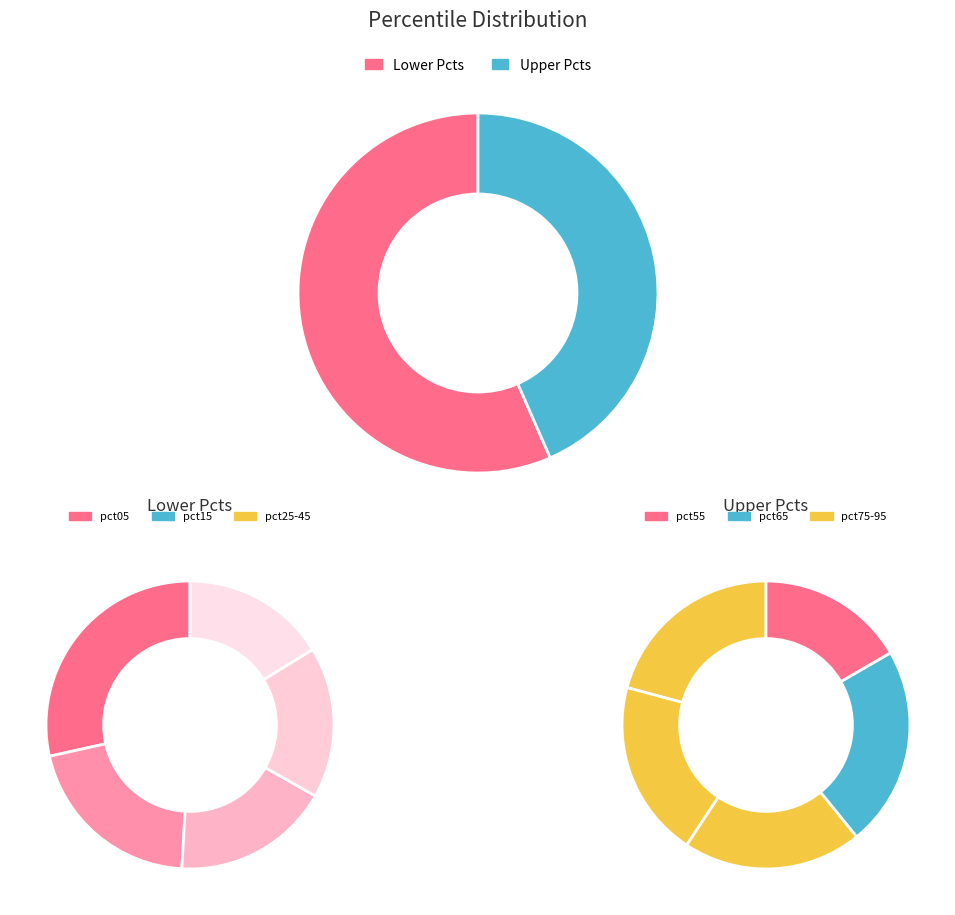

Approximately how many times larger is the value at pct85 compared to pct25?

1.0